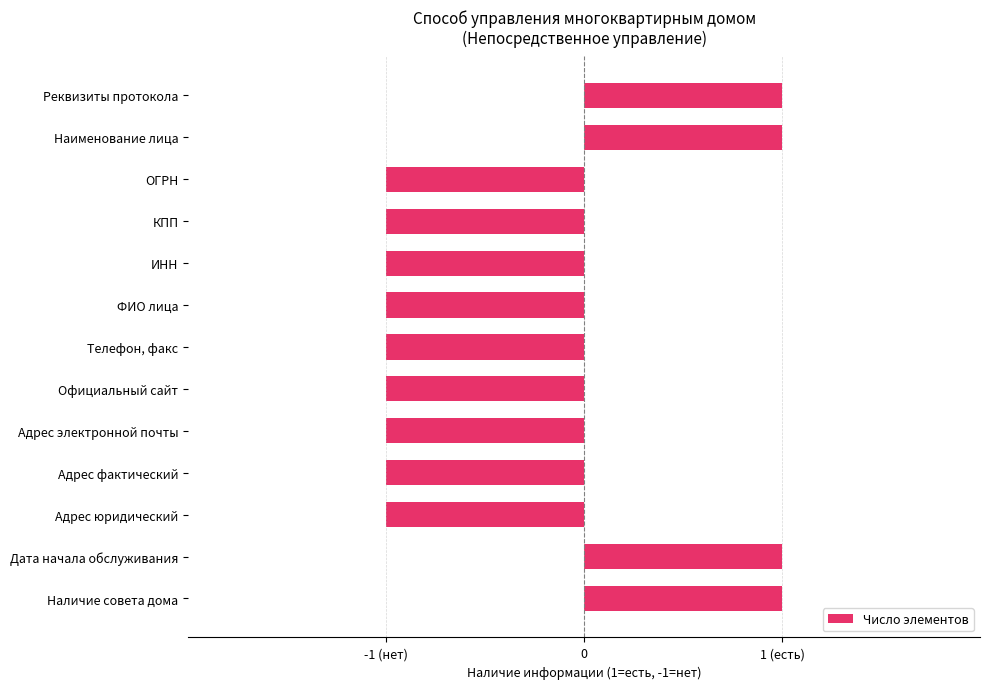

Does the chart contain any negative values?

Yes